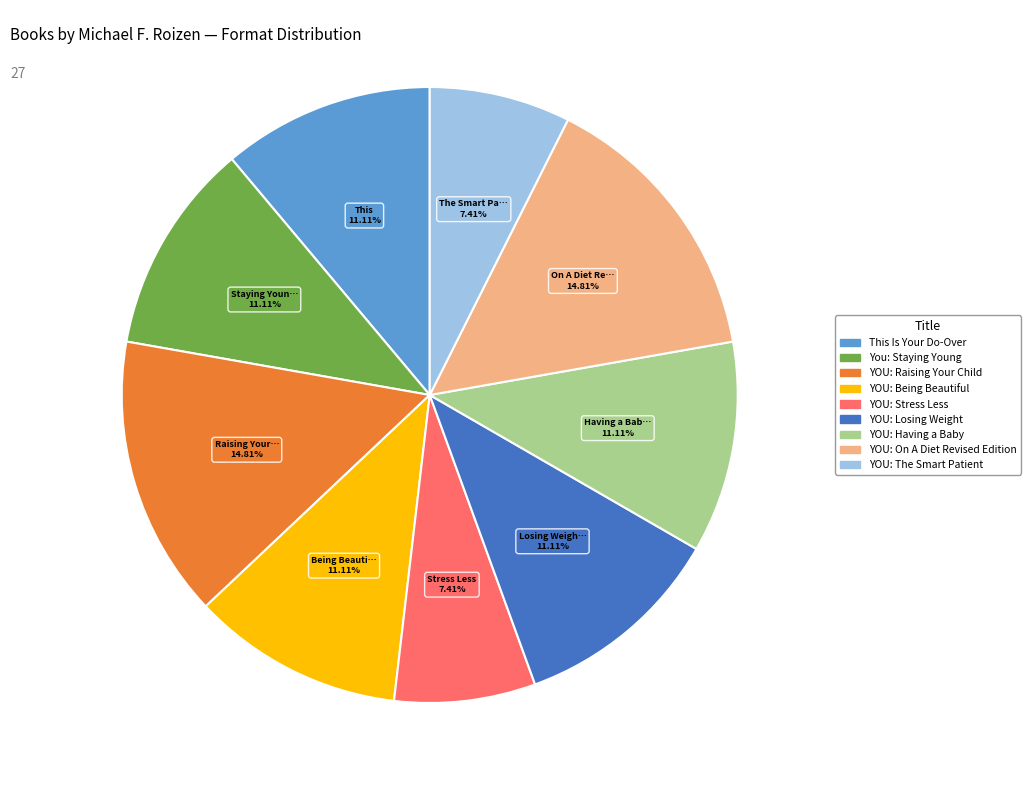

How much of the chart is everything except YOU: Losing Weight?

88.9%